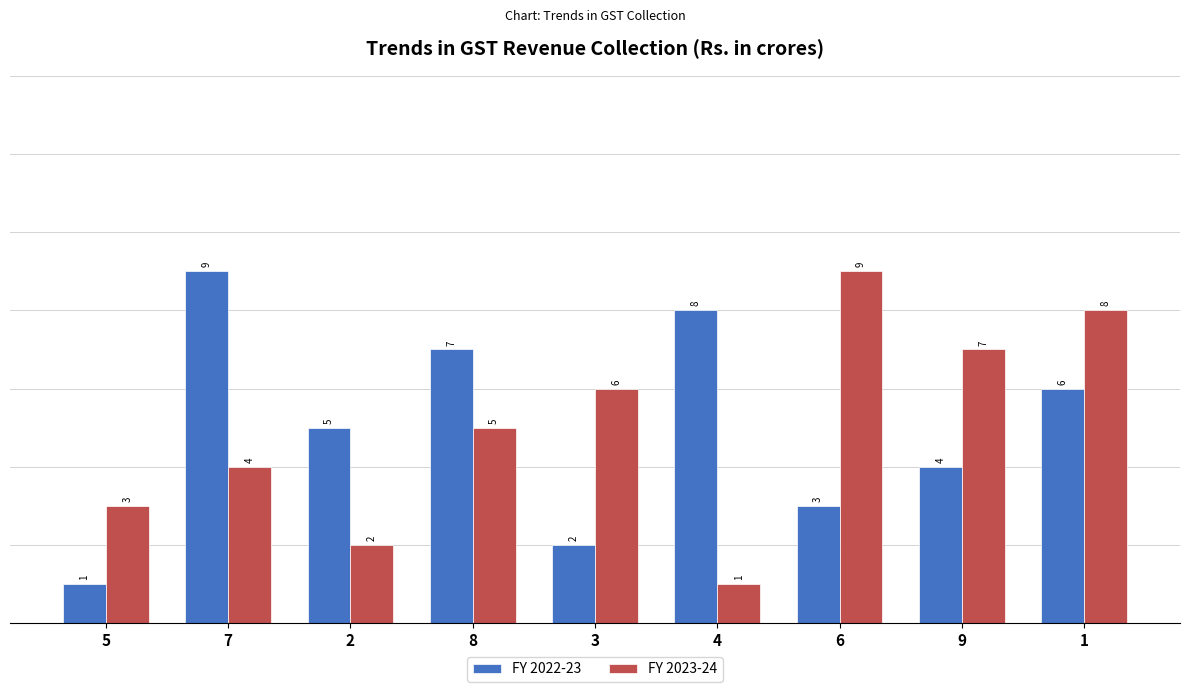

What are all the series names shown in the legend?

FY 2022-23, FY 2023-24